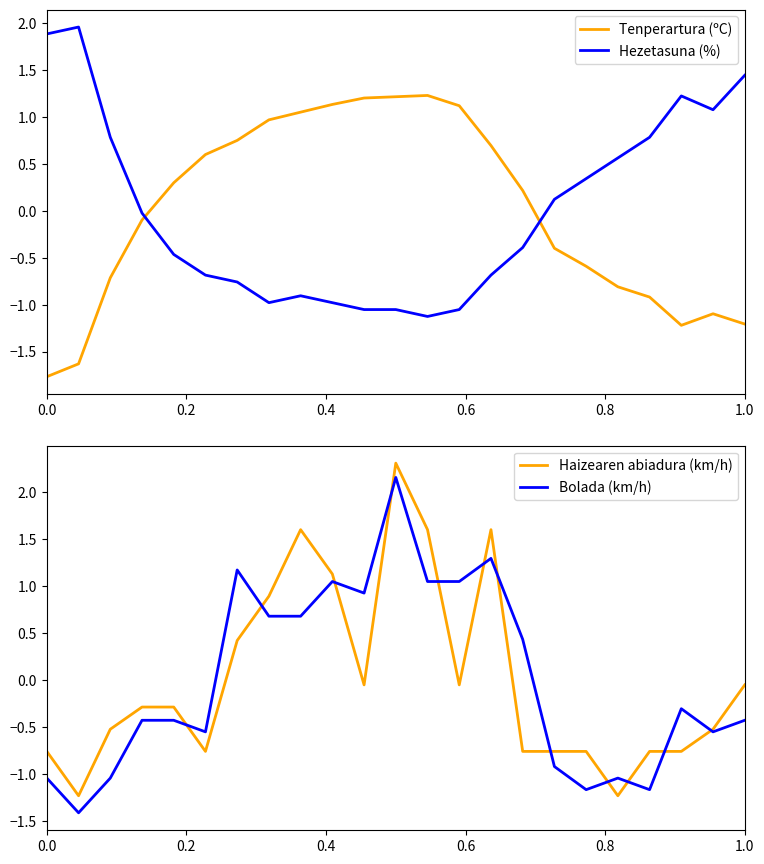

Does the chart display data point markers on the line(s)?

No